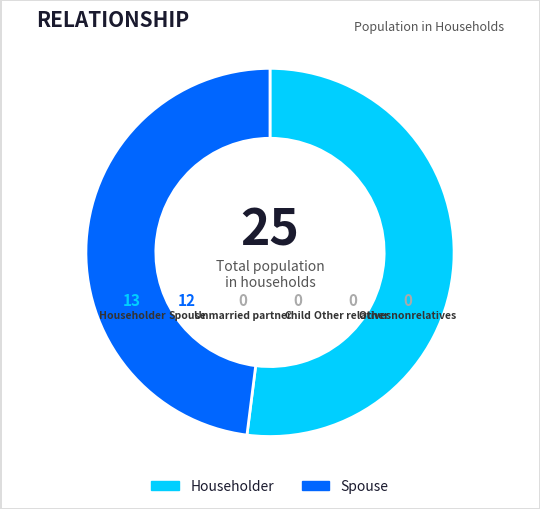

Rank the categories by value from lowest to highest.

Unmarried partner, Child, Other relatives, Other nonrelatives, Spouse, Householder